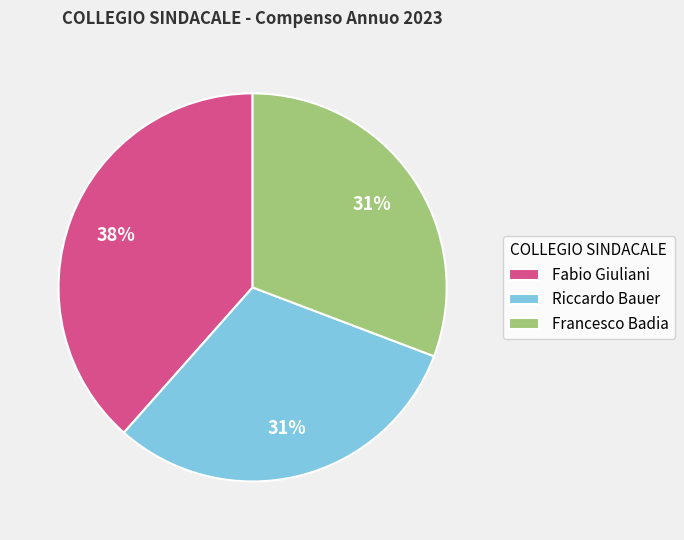

Which category has the biggest portion of the pie?

Fabio Giuliani